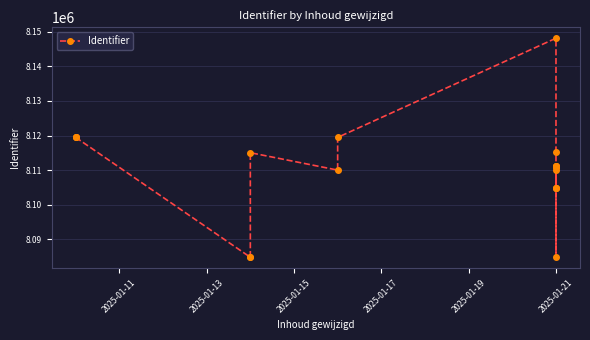

Reading left to right, list all the values displayed in this chart.

8119451	8119458	8119461	8084819	8084836	8115037	8110008	8119459	8148125	8115146	8084878	8104965	8104967	8111016	8111020	8111143	8111144	8111142	8104970	8109909